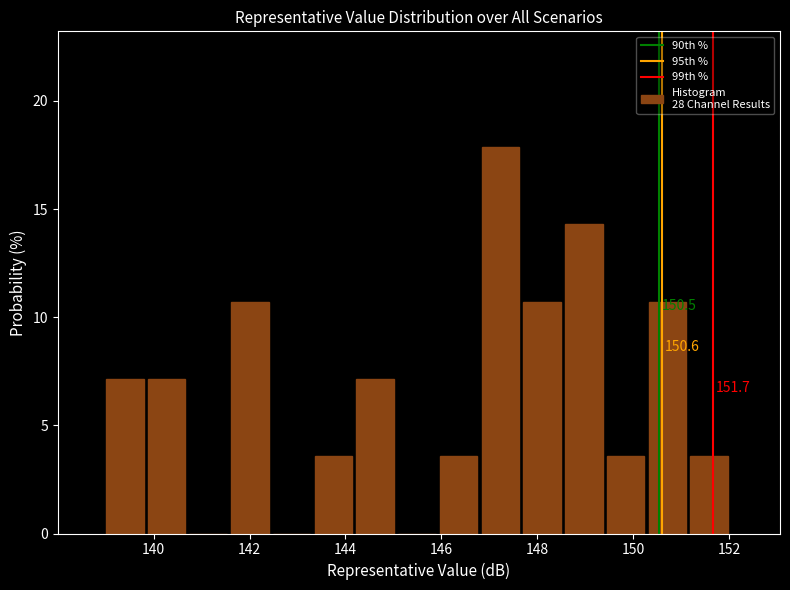

Over which range of the x-axis is the bar tallest?

146.8 to 147.8